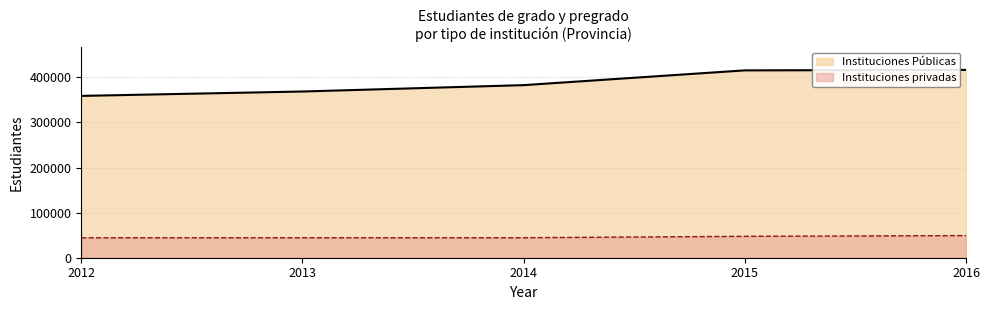

How many data points does each series have?

5